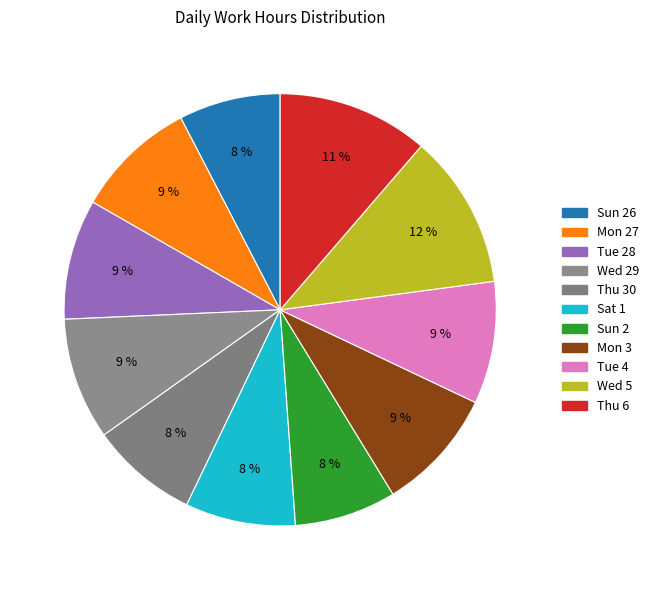

How many slices are in this pie chart?

11